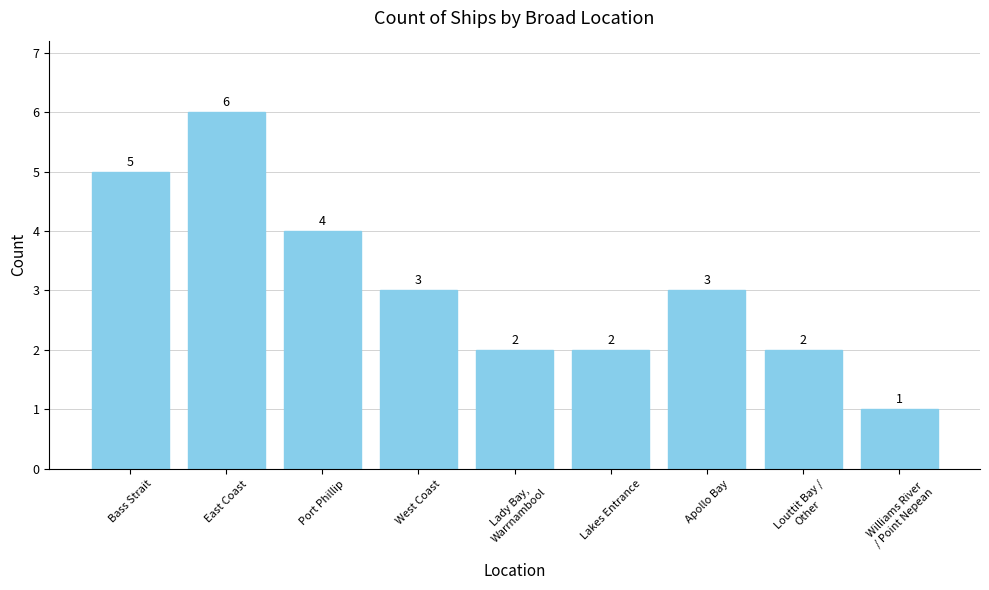

What is the difference between the maximum and minimum values?

5